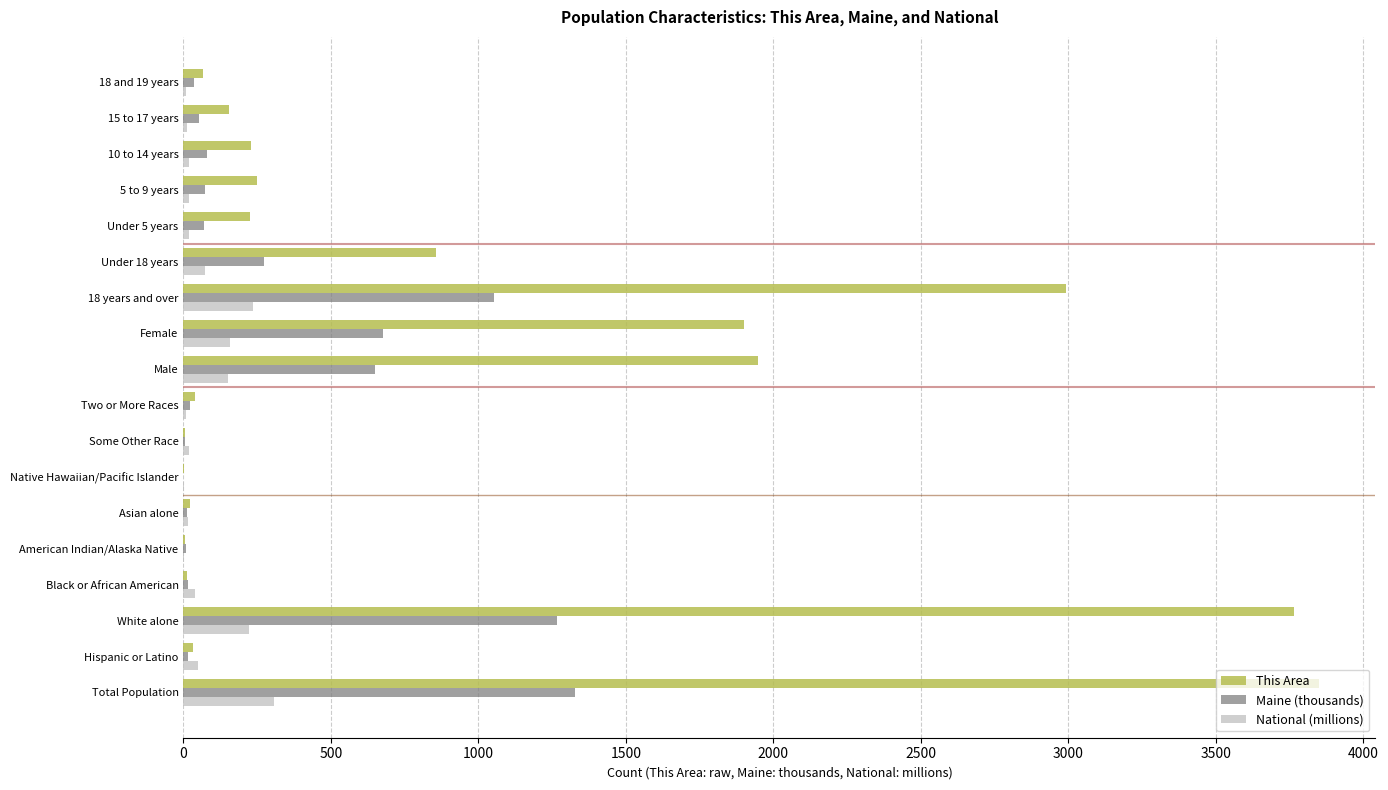

Which series has the largest total across all categories?

This Area